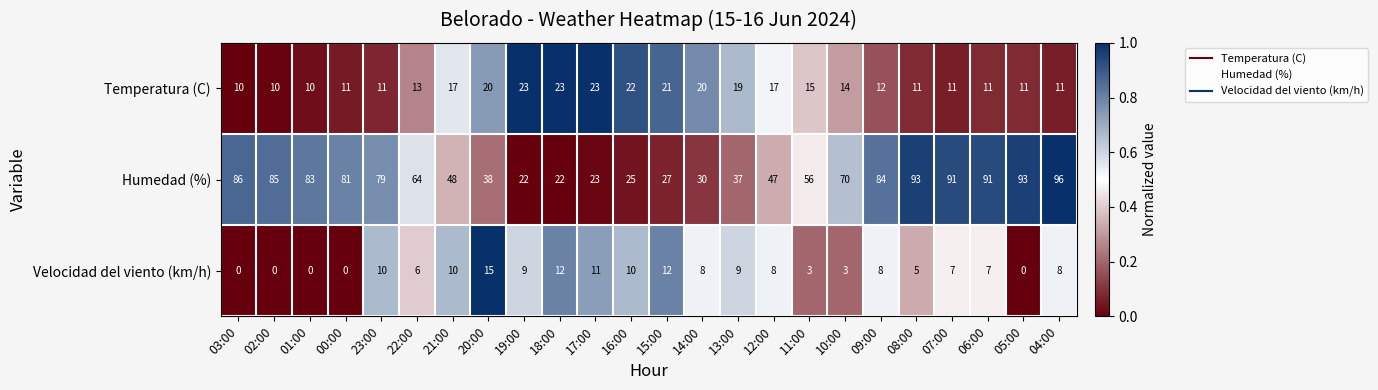

What is the difference between the maximum and minimum values in the Humedad (%) series?

74